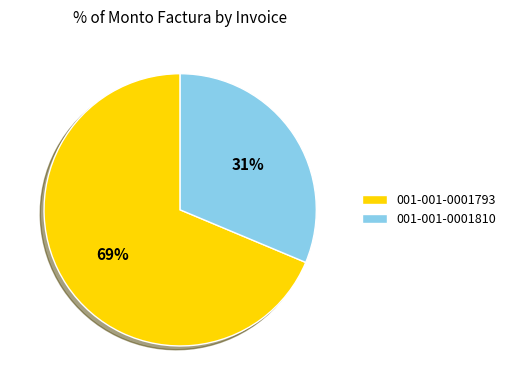

Is the sum of 001-001-0001810 and 001-001-0001793 greater than half?

Yes